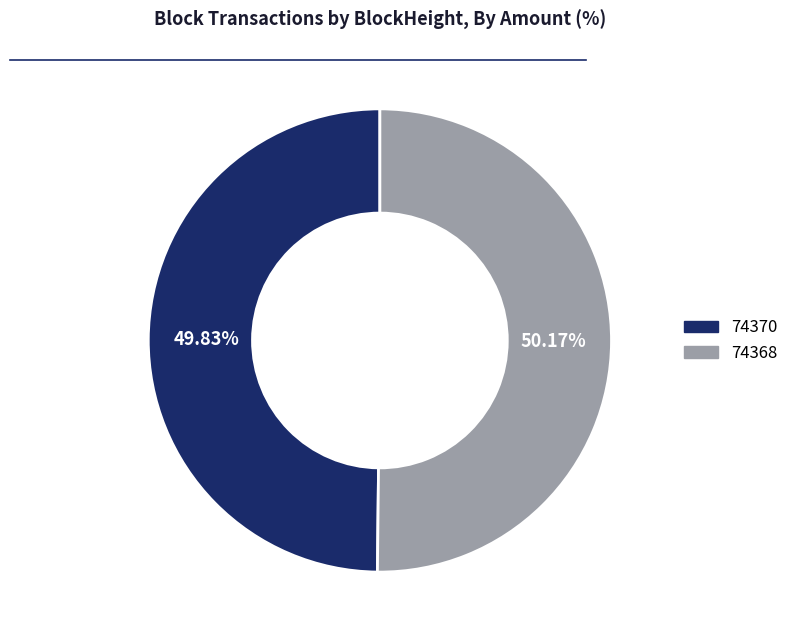

Is there any slice that represents more than half of the pie?

Yes